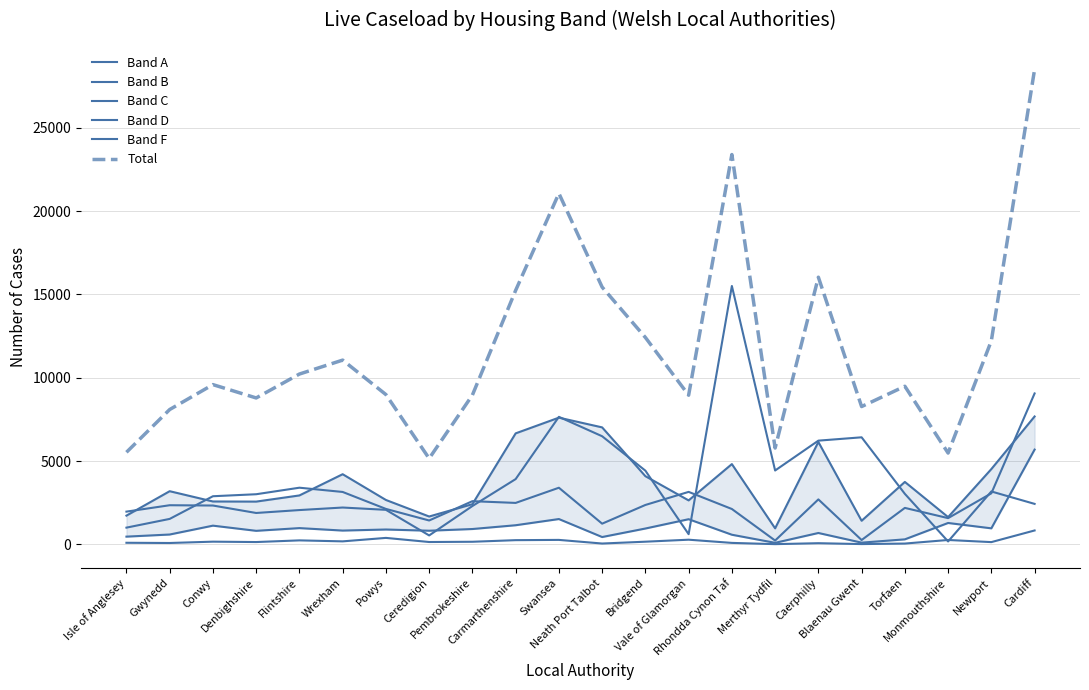

The Band D series shows 437 at Neath Port Talbot. True or false?

True